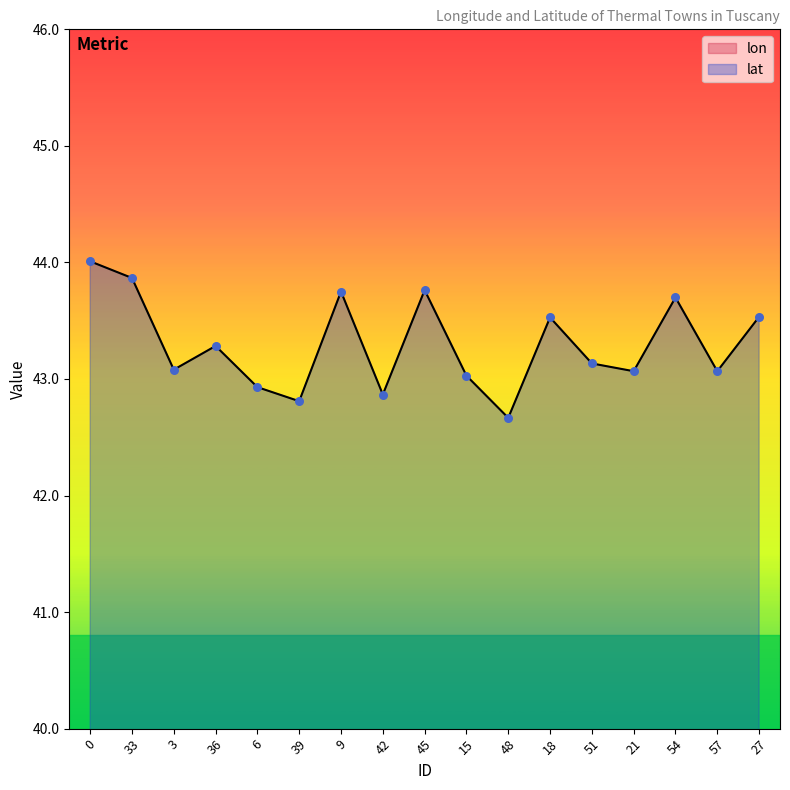

What are all the series names shown in the legend?

lon, lat